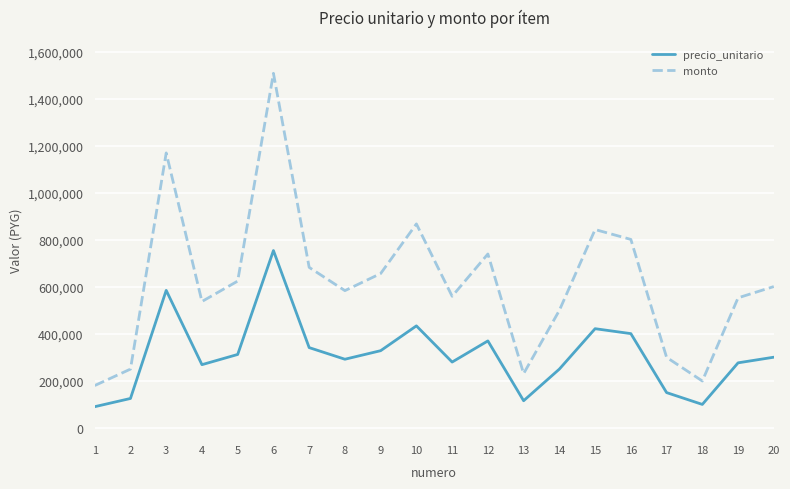

Does the chart have visible grid lines?

Yes